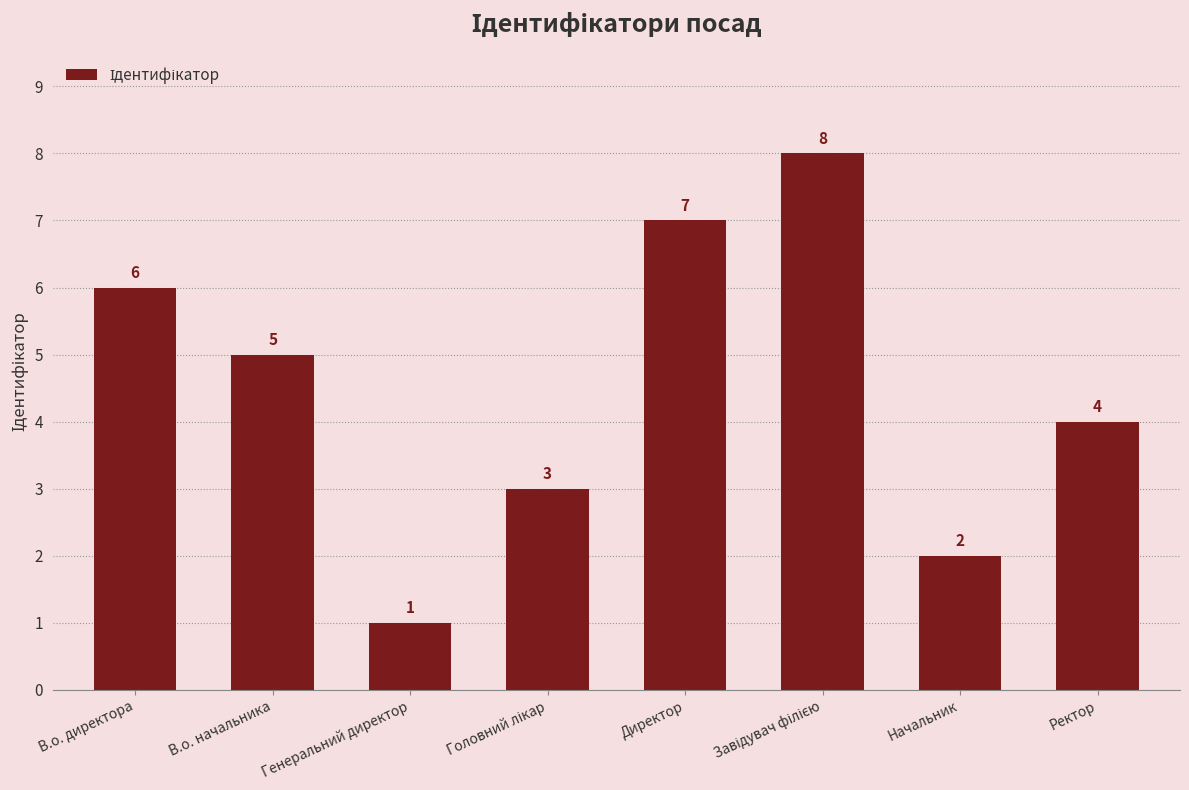

The chart shows a value of 5 at В.о. начальника. True or false?

True